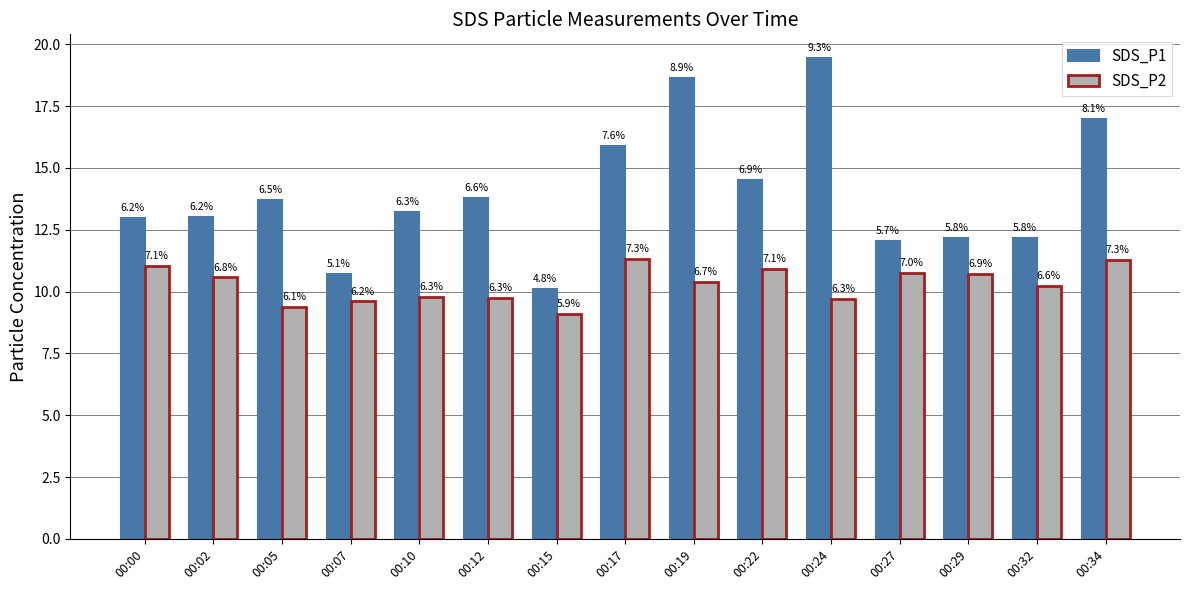

Rank the categories by SDS_P2 value from lowest to highest.

00:15, 00:05, 00:07, 00:24, 00:12, 00:10, 00:32, 00:19, 00:02, 00:29, 00:27, 00:22, 00:00, 00:34, 00:17